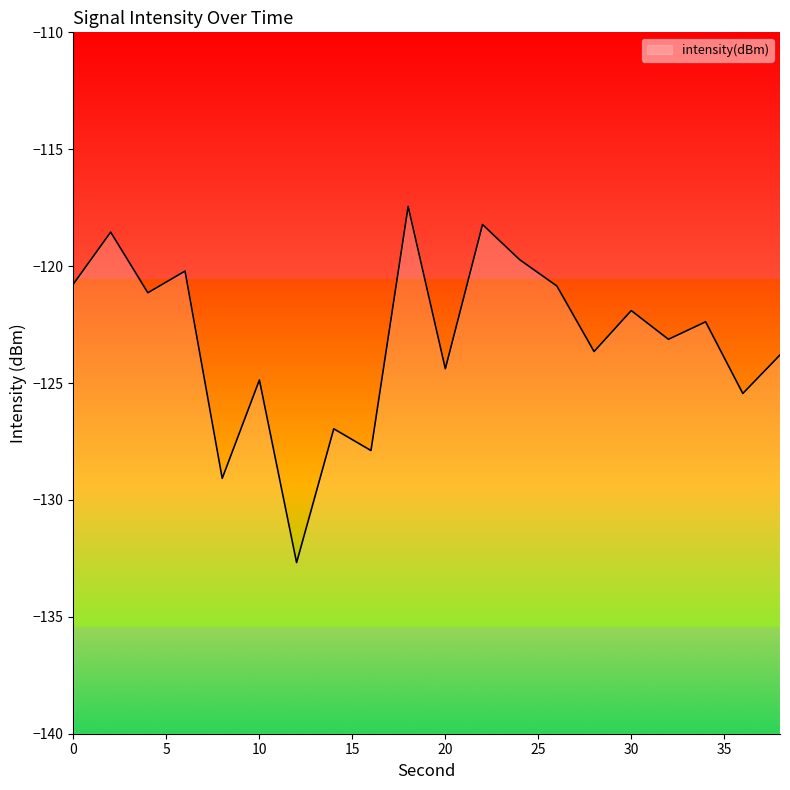

At which category does the data reach its first local peak?

2